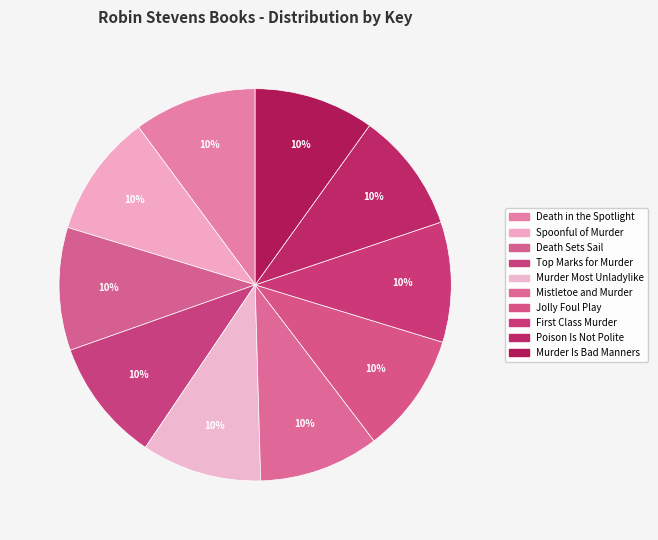

Is there any slice that represents more than half of the pie?

No